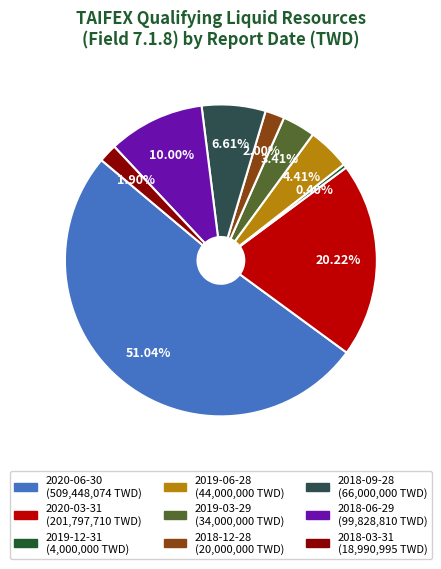

What is the majority slice?

2020-06-30